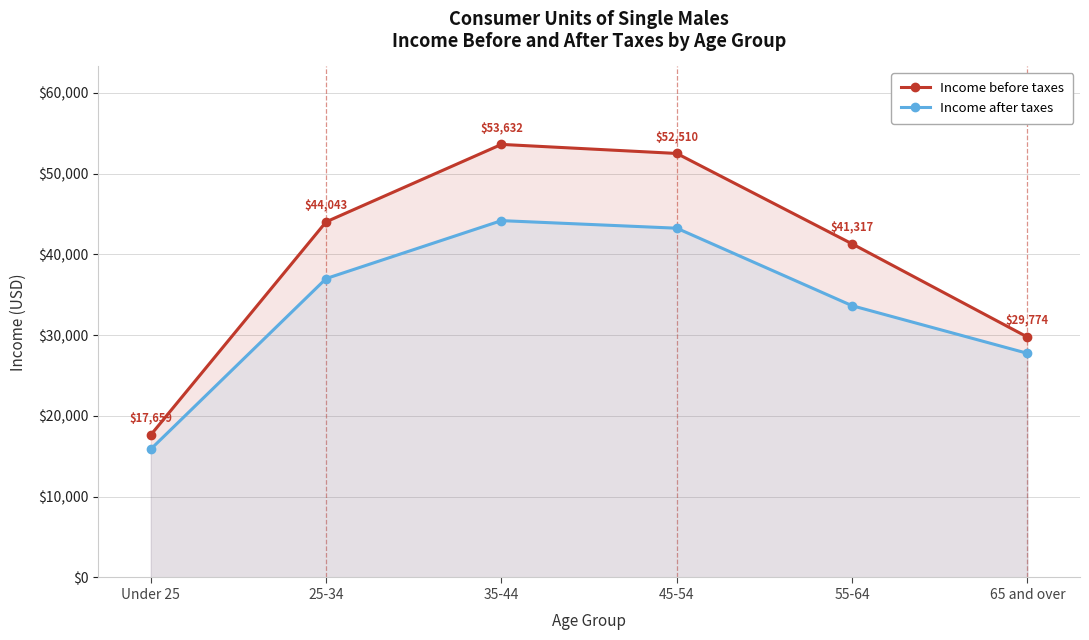

True or false: Income after taxes and Income before taxes intersect in this chart.

False